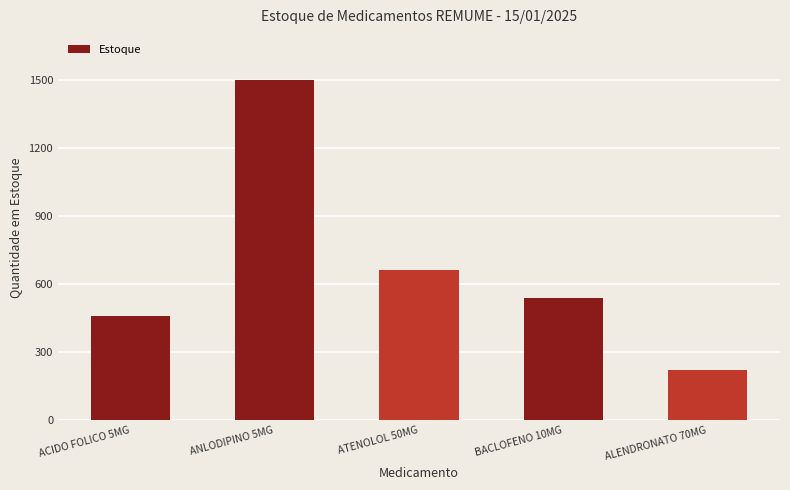

The value at BACLOFENO 10MG is 540. True or false?

True